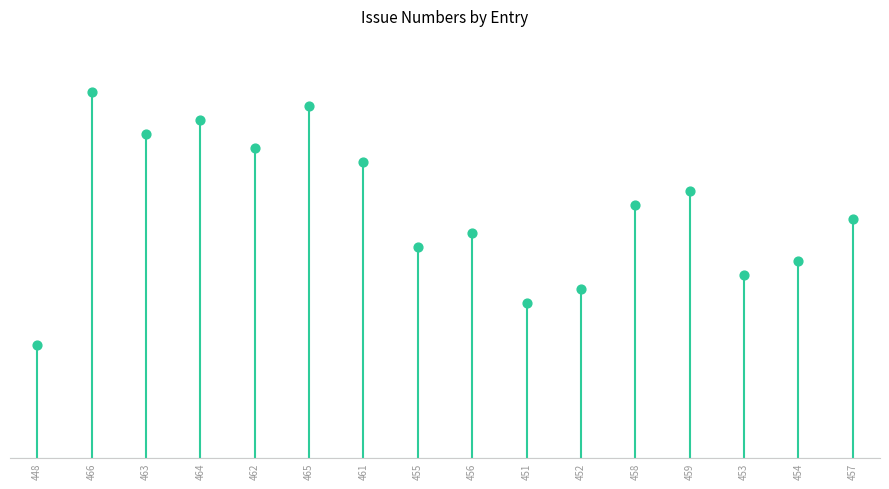

Between 465 and 463, which is larger?

465